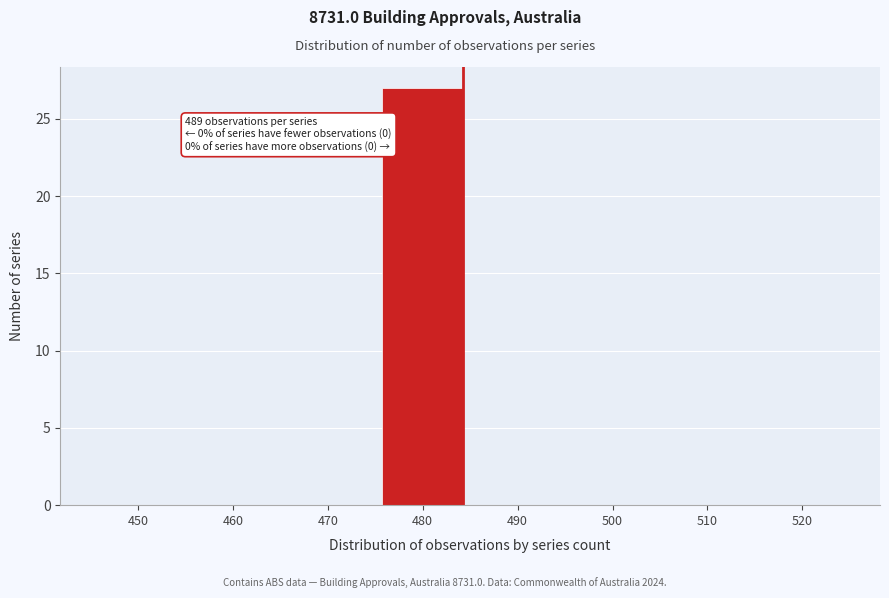

Reading left to right, what are all the values shown in this chart?

450=0	460=0	470=0	480=27	490=0	500=0	510=0	520=0